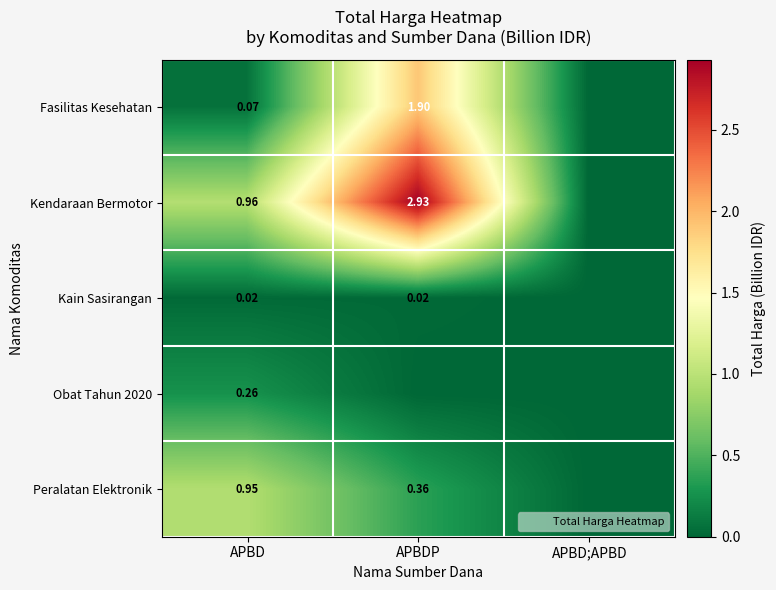

Between APBDP and APBD;APBD, which series saw the biggest shift?

Kendaraan Bermotor